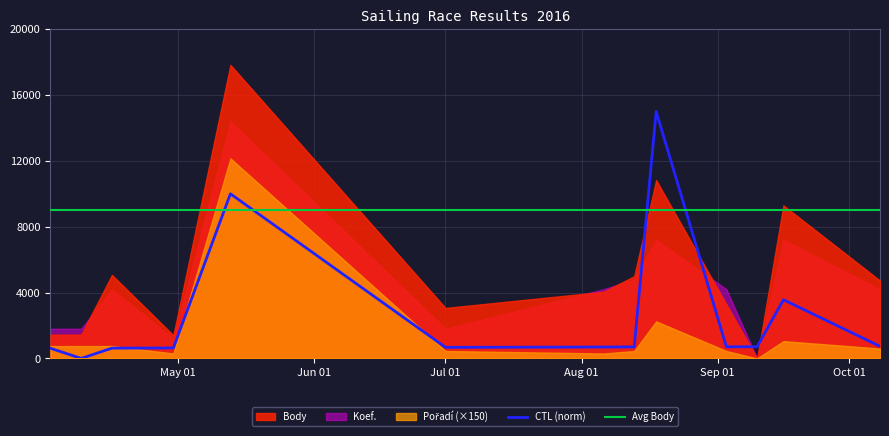

How many interior local peaks does the CTL (norm) series have?

3